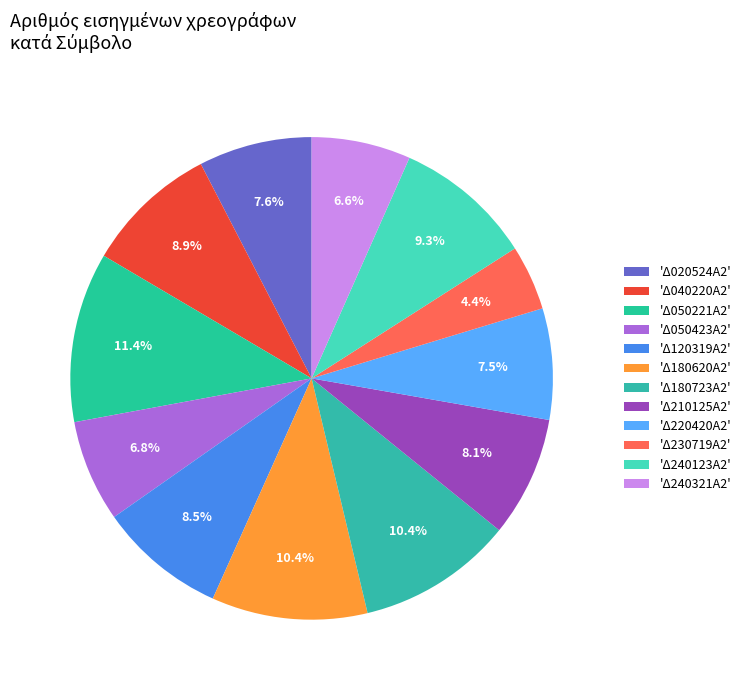

Count the number of slices in the pie.

12